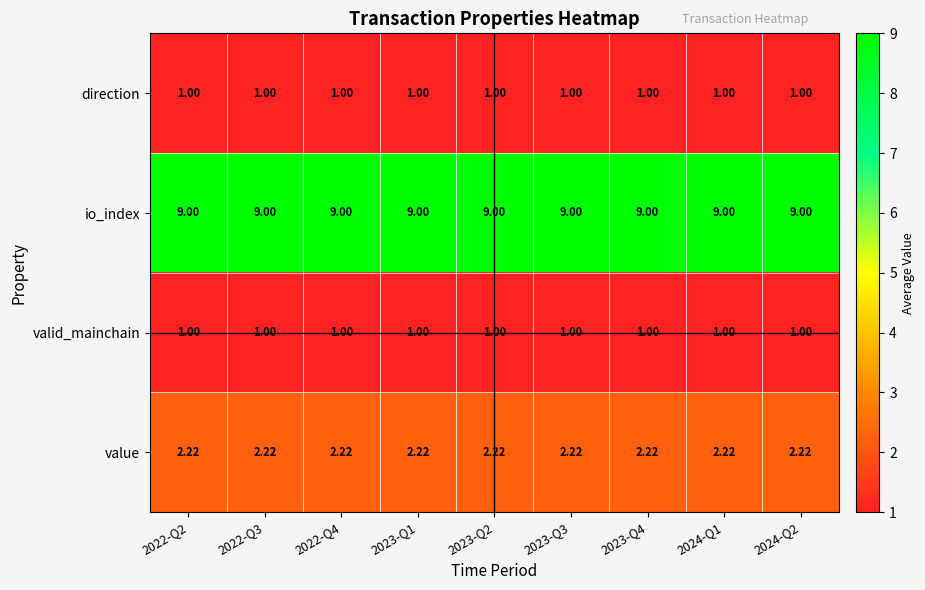

Which series has the largest total across all categories?

io_index